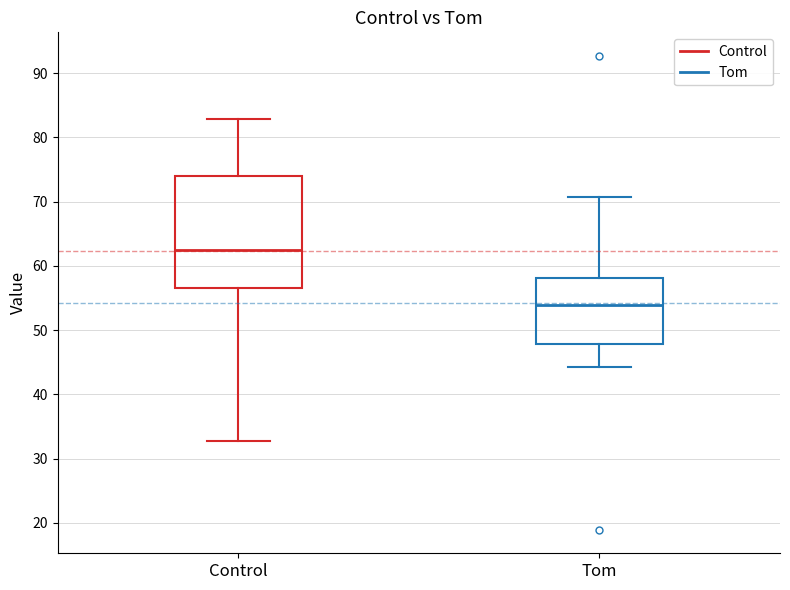

Reading left to right, read every box against the y-axis: the position of its median line, the range the box covers, and the ends of its whiskers. The values are not printed on the chart, so give them approximately, as read against the axis.

Control: median 63, box 57 to 74, whiskers 33 to 83
Tom: median 54, box 48 to 58, whiskers 44 to 71